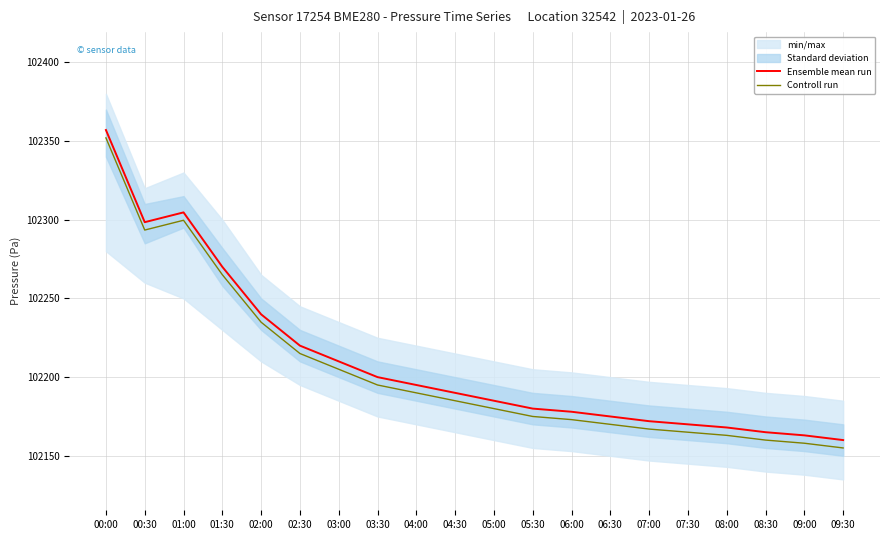

The Ensemble mean run series shows 102185.0 at 05:00. True or false?

True